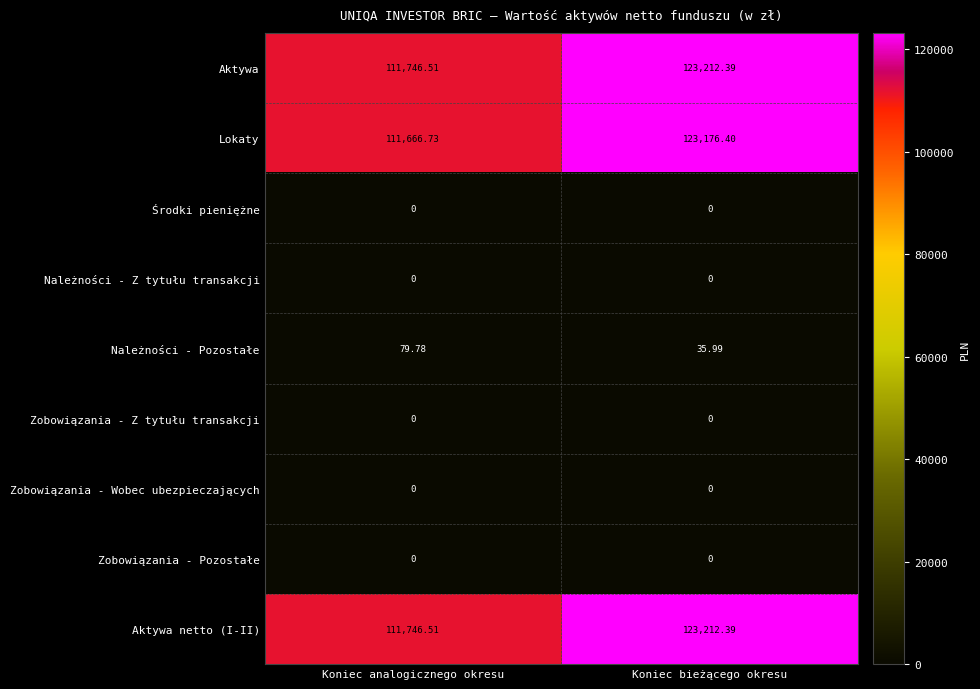

Between Koniec analogicznego okresu and Koniec bieżącego okresu, which series saw the biggest shift?

Lokaty